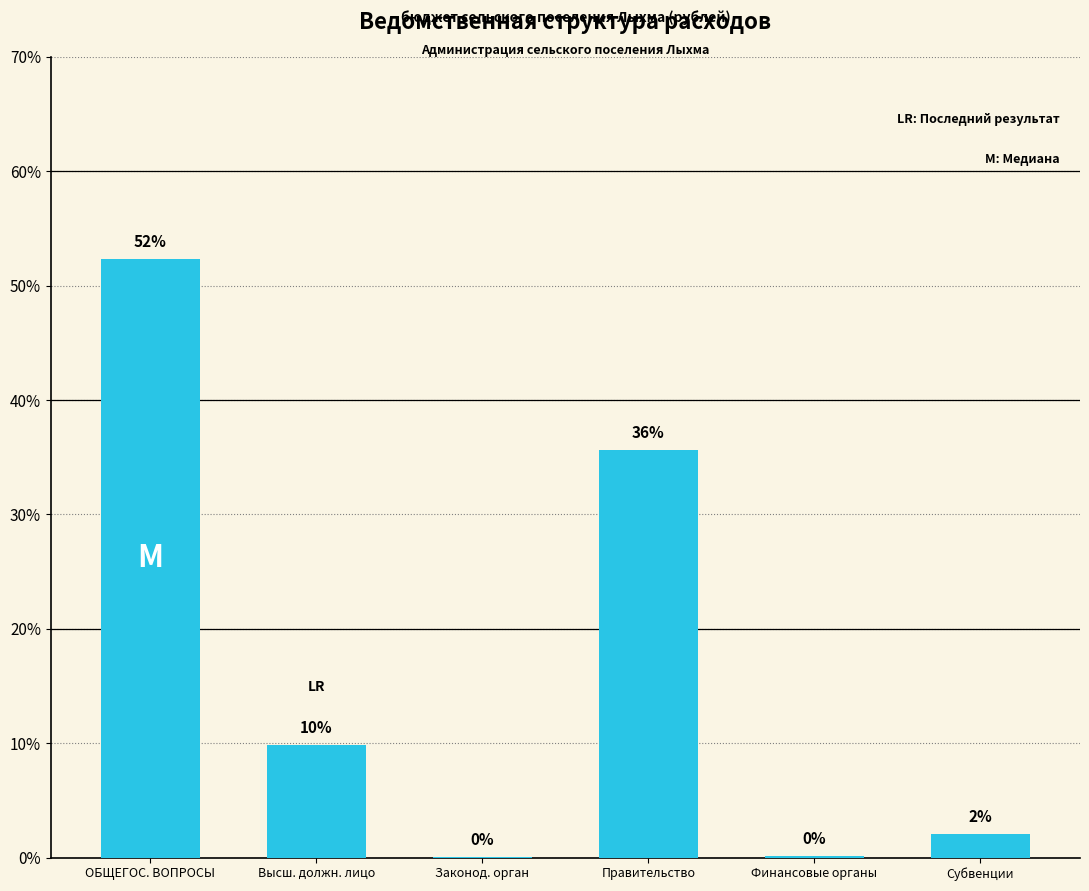

Rank the categories by value from highest to lowest.

ОБЩЕГОС. ВОПРОСЫ, Правительство, Высш. должн. лицо, Субвенции, Финансовые органы, Законод. орган